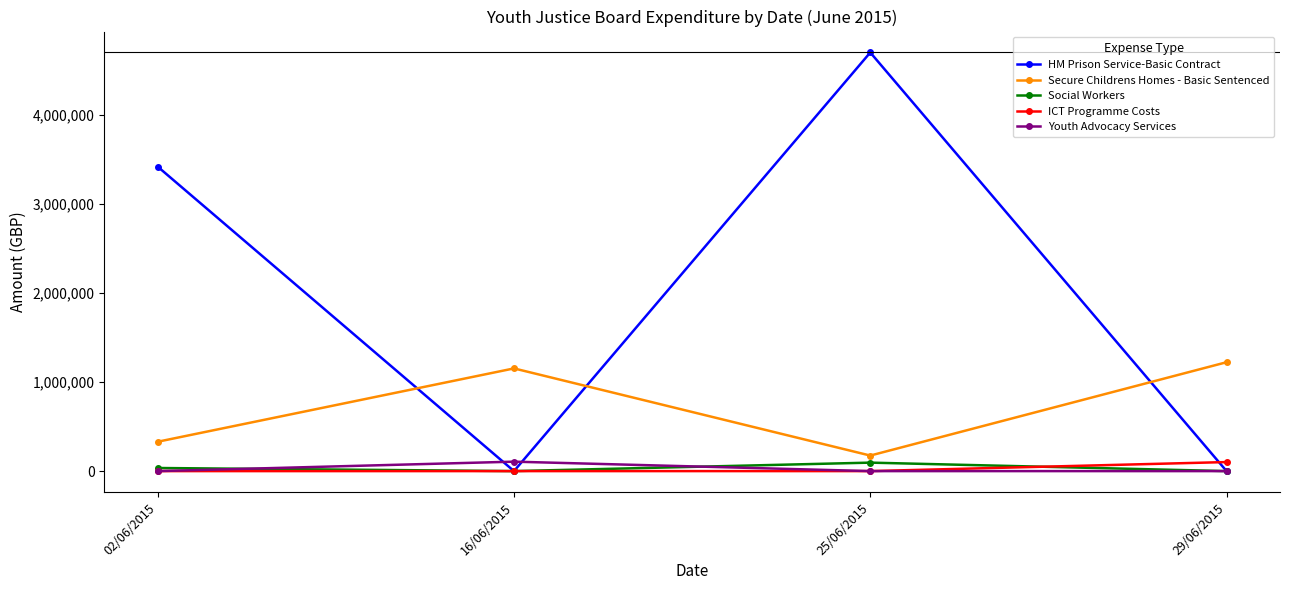

What is the difference between the Secure Childrens Homes - Basic Sentenced values at 25/06/2015 and 02/06/2015?

155122.2